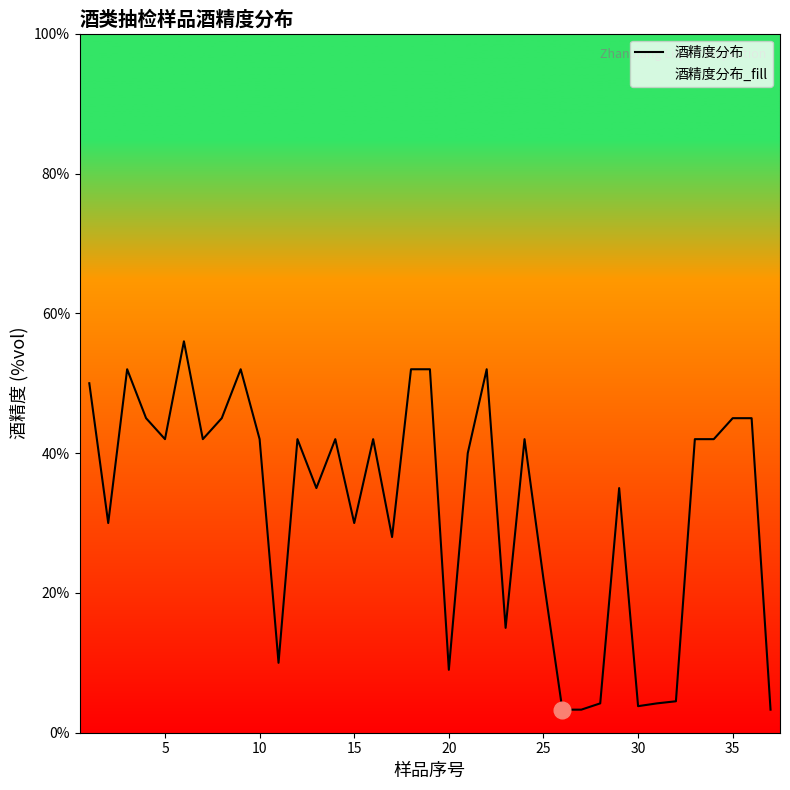

Is it true that the value at 35 is 45.0?

True